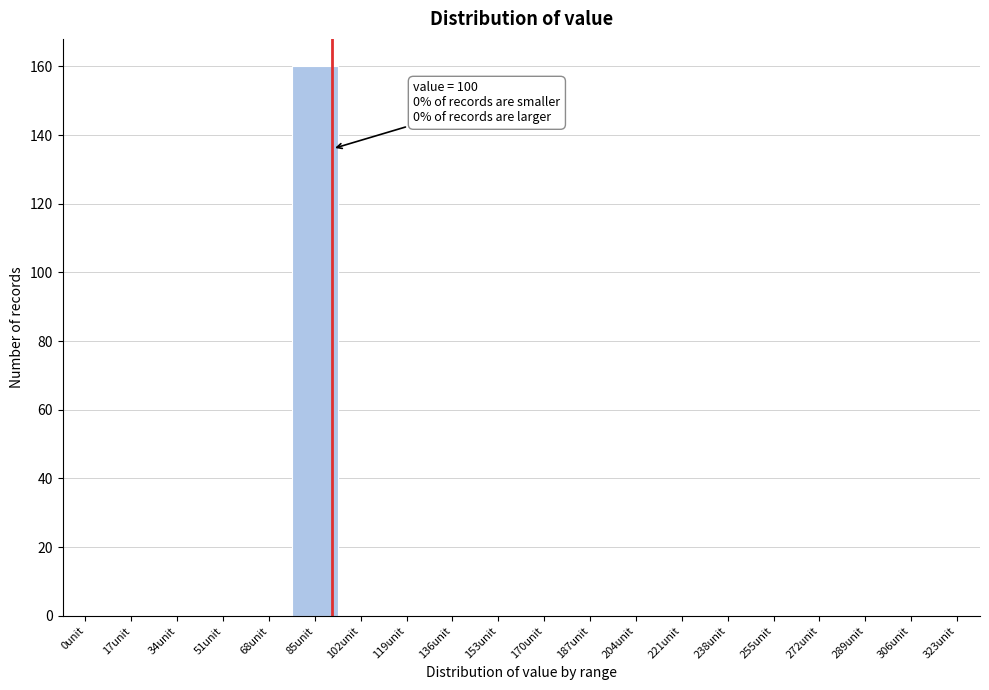

Reading left to right, transcribe all the data shown in this chart.

0unit=0	17unit=0	34unit=0	51unit=0	68unit=0	85unit=160	102unit=0	119unit=0	136unit=0	153unit=0	170unit=0	187unit=0	204unit=0	221unit=0	238unit=0	255unit=0	272unit=0	289unit=0	306unit=0	323unit=0